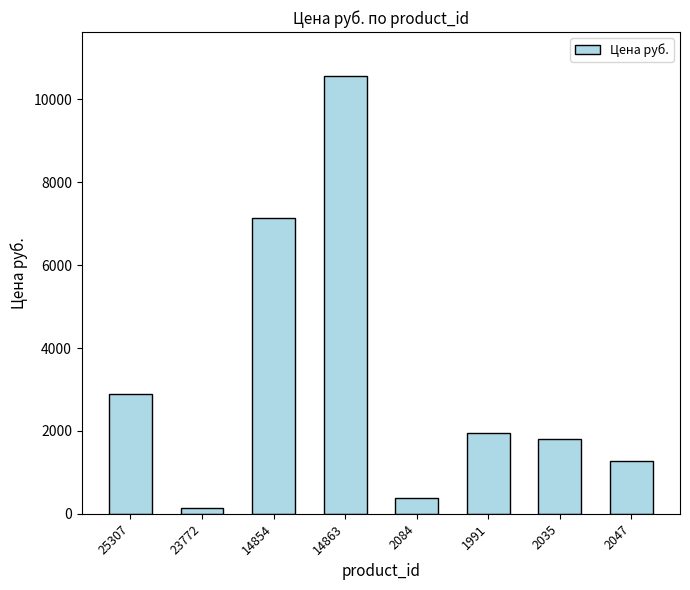

How many data points are less than 1947?

4